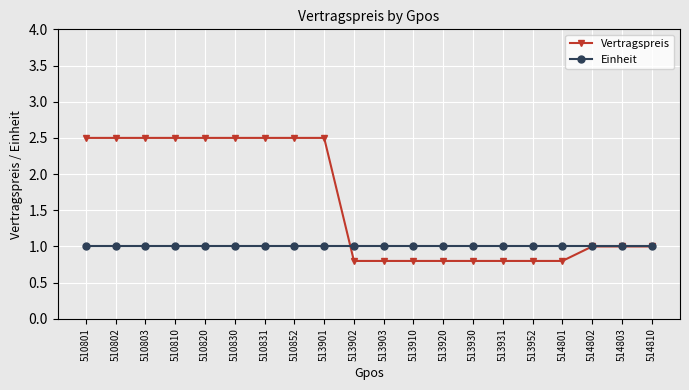

What are all the series names shown in the legend?

Vertragspreis, Einheit